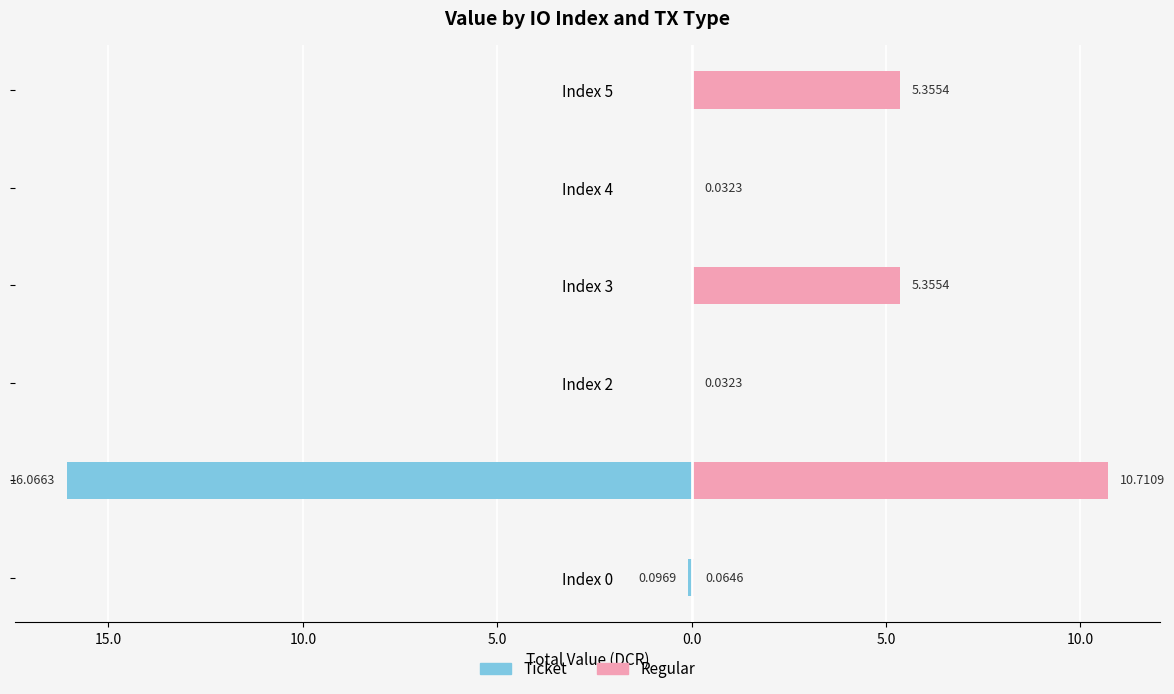

Which series has the largest range (max minus min)?

Ticket